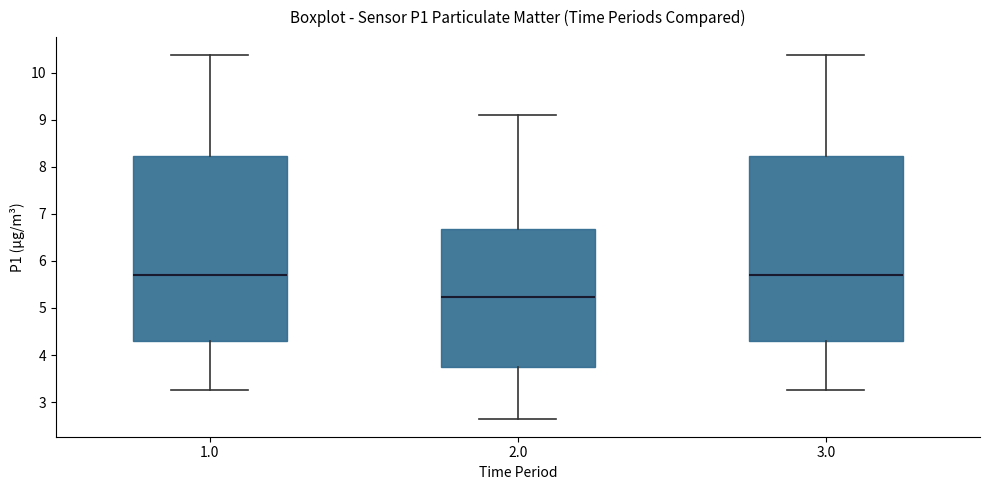

Which box's median line is the lowest?

2.0